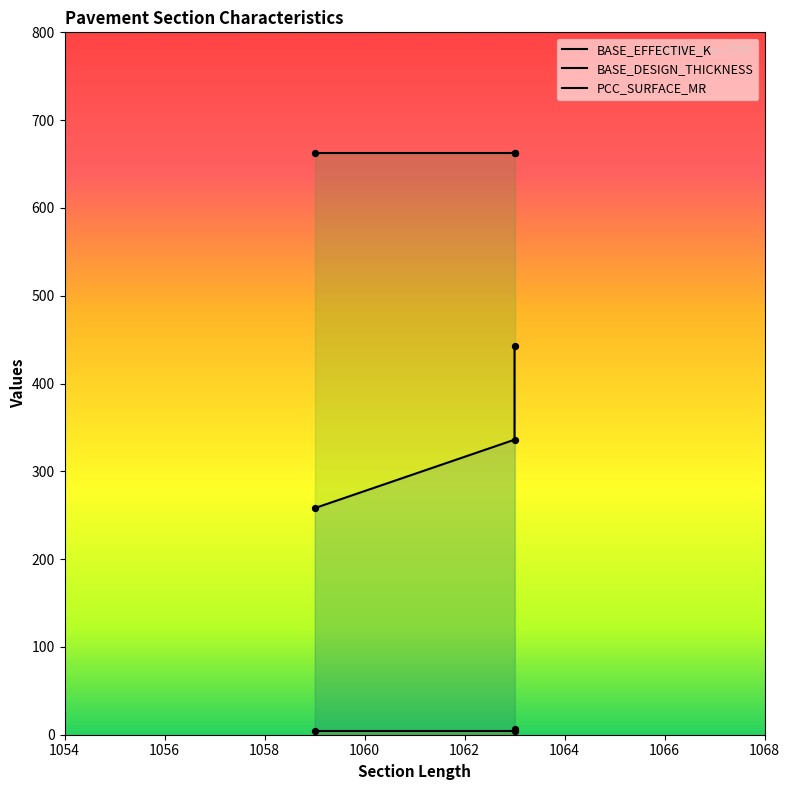

What are all the series names shown in the legend?

BASE_EFFECTIVE_K, BASE_DESIGN_THICKNESS, PCC_SURFACE_MR